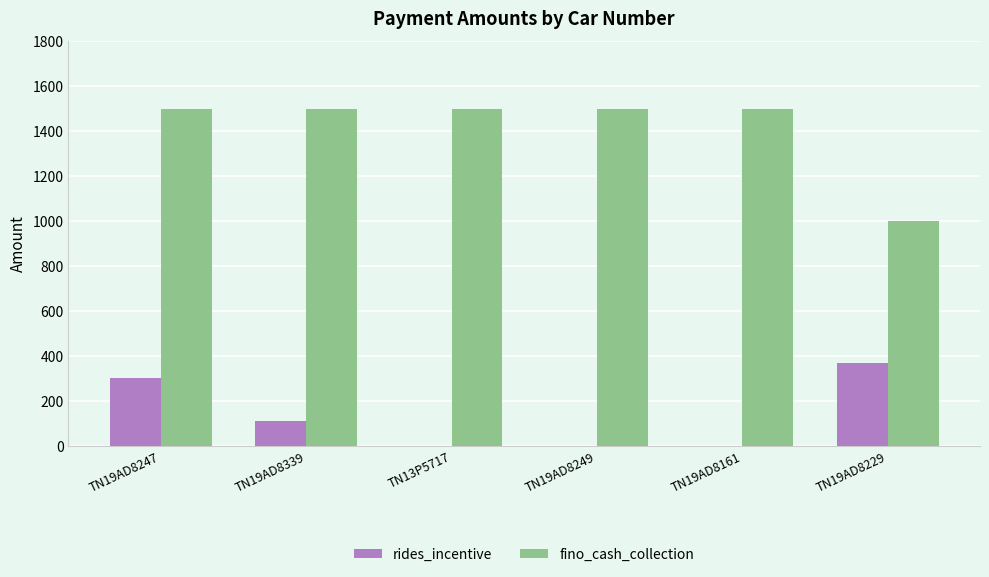

What is the sum of the fino_cash_collection values at TN19AD8161 and TN19AD8229?

2500.0